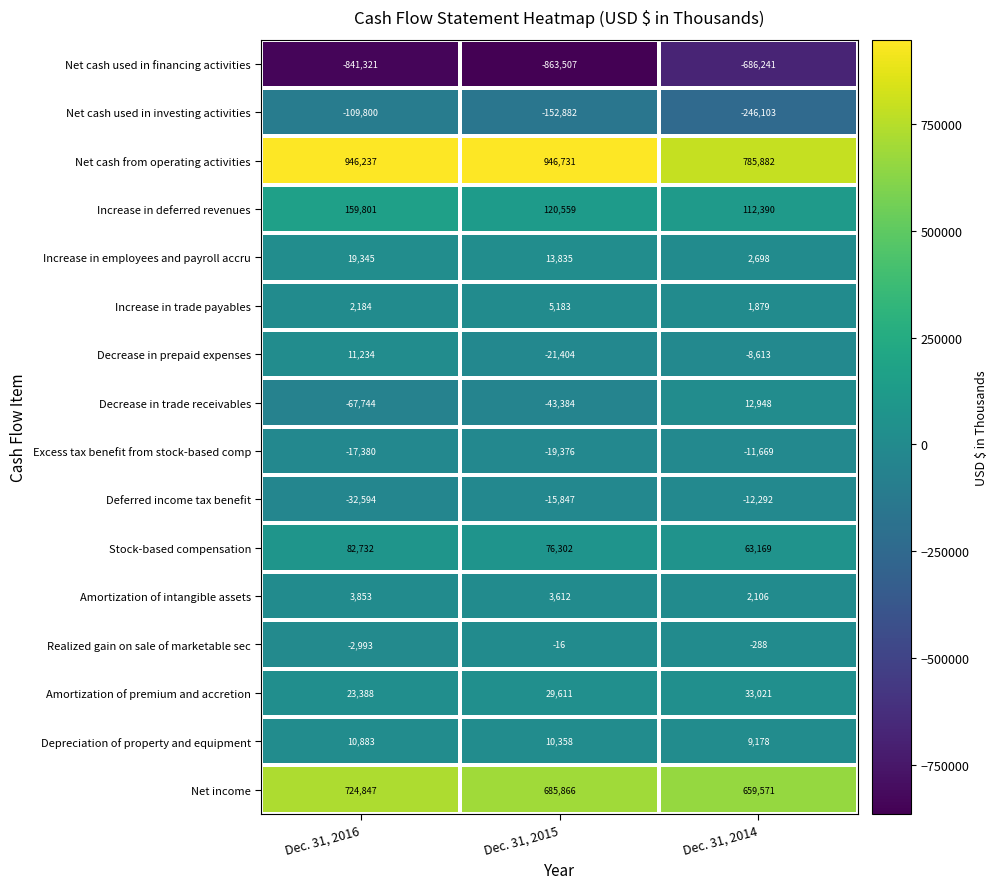

What is the difference between the second highest and minimum values in the Realized gain on sale of marketable sec series?

2705